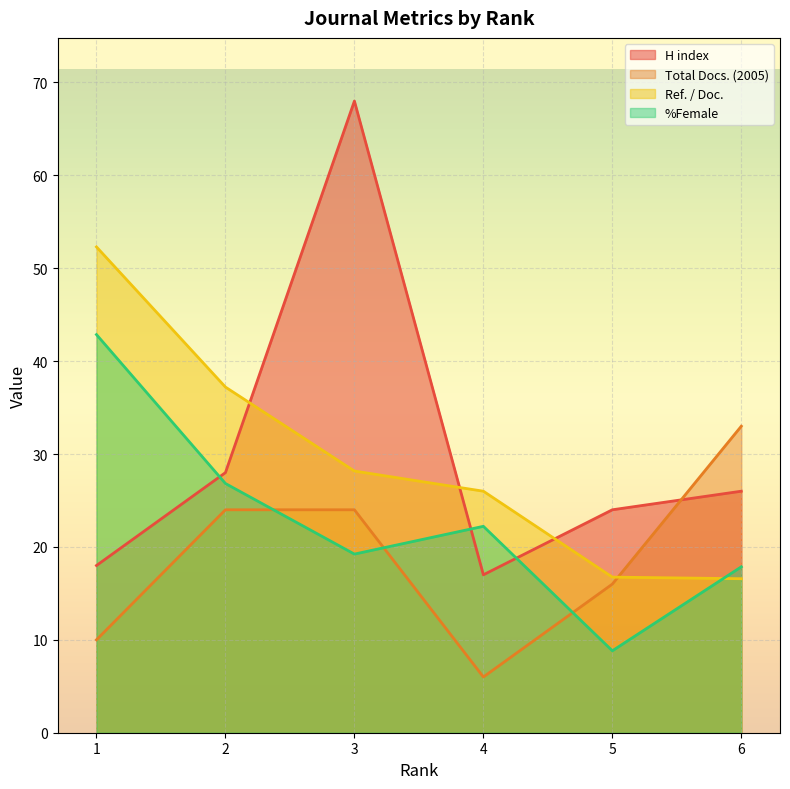

What is the value of the H index point at the 5th from the left?

24.0